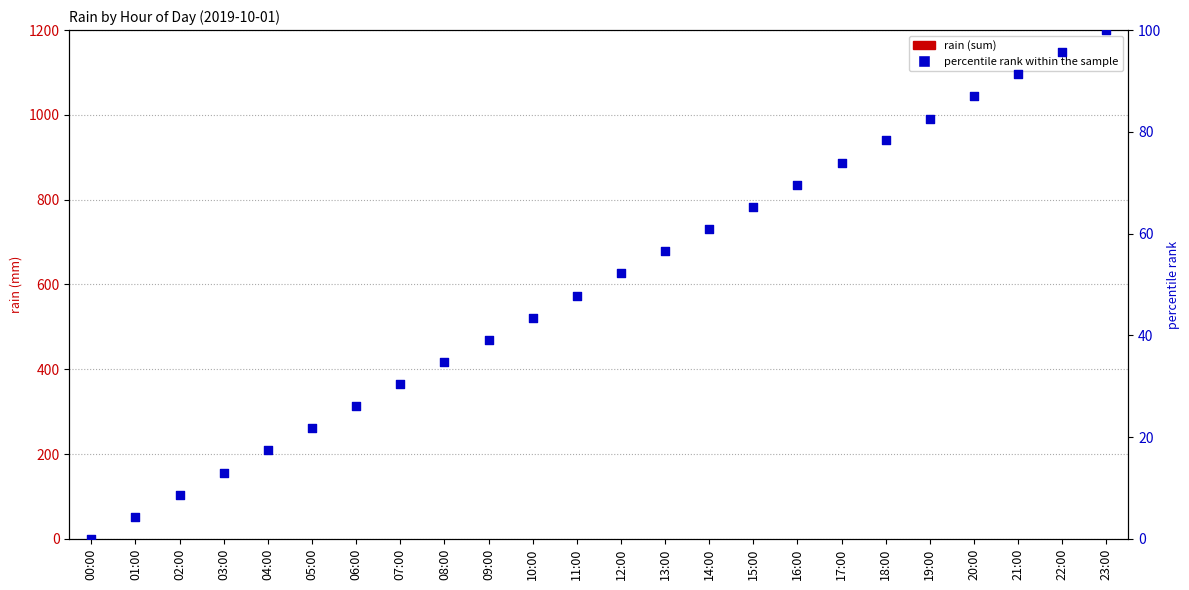

Which series has the largest Y range (max minus min)?

percentile rank within the sample